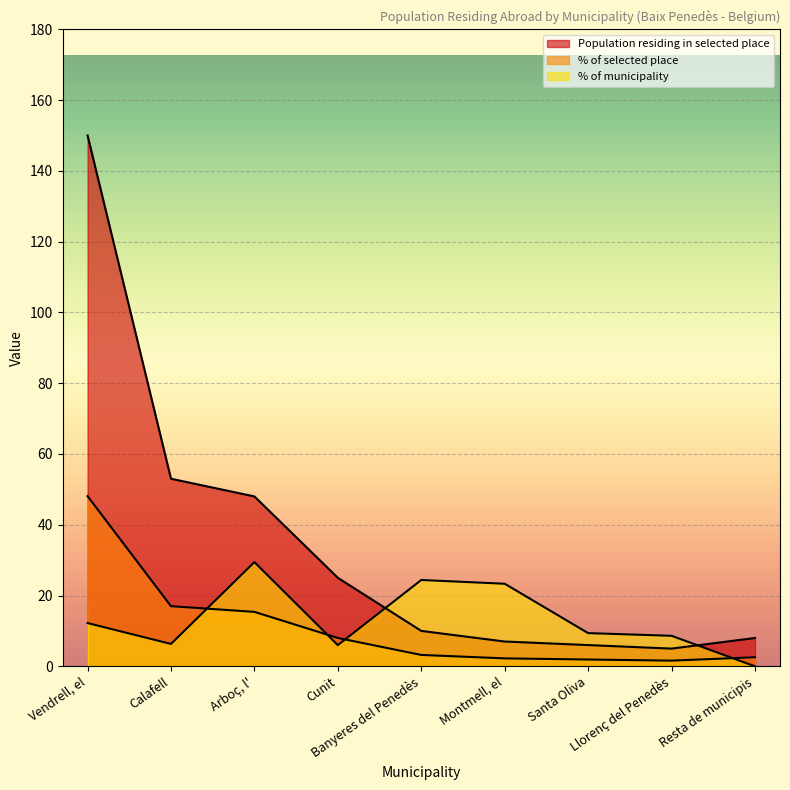

How many data points in % of selected place are above 3?

5